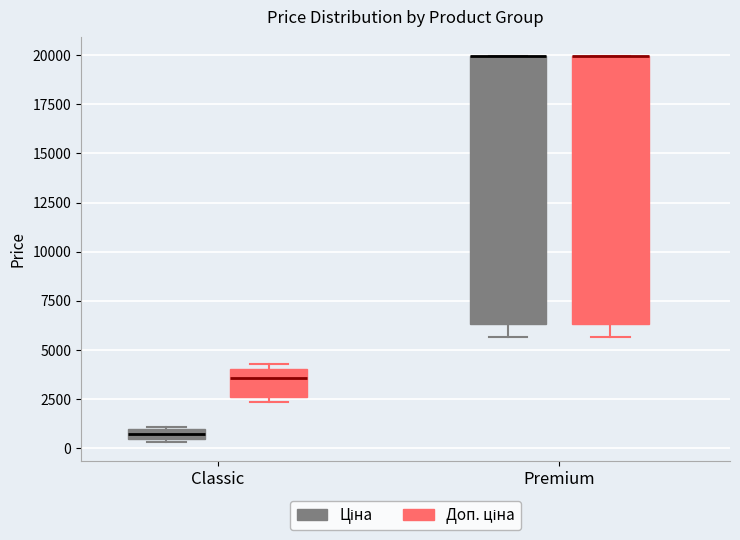

Where is the upper edge of the box for Classic (Доп. ціна) on the y-axis? The values are not printed on the chart, so give them approximately, as read against the axis.

4000